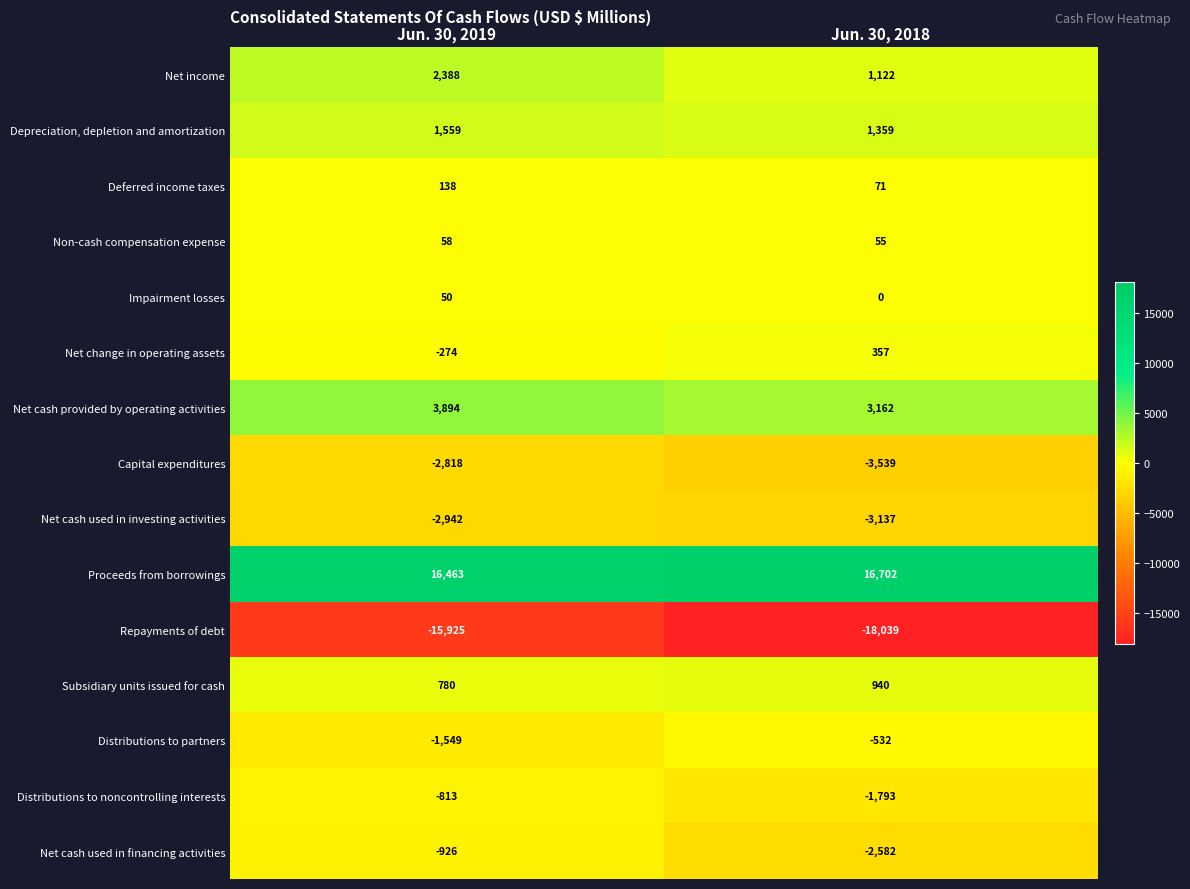

List the series in order of their peak value, highest first.

Proceeds from borrowings, Net cash provided by operating activities, Net income, Depreciation, depletion and amortization, Subsidiary units issued for cash, Net change in operating assets, Deferred income taxes, Non-cash compensation expense, Impairment losses, Distributions to partners, Distributions to noncontrolling interests, Net cash used in financing activities, Capital expenditures, Net cash used in investing activities, Repayments of debt